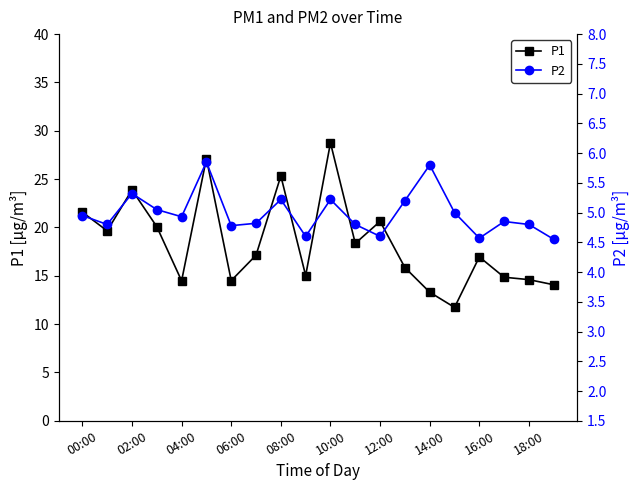

True or false: P1 has more than 2 interior local peaks.

True